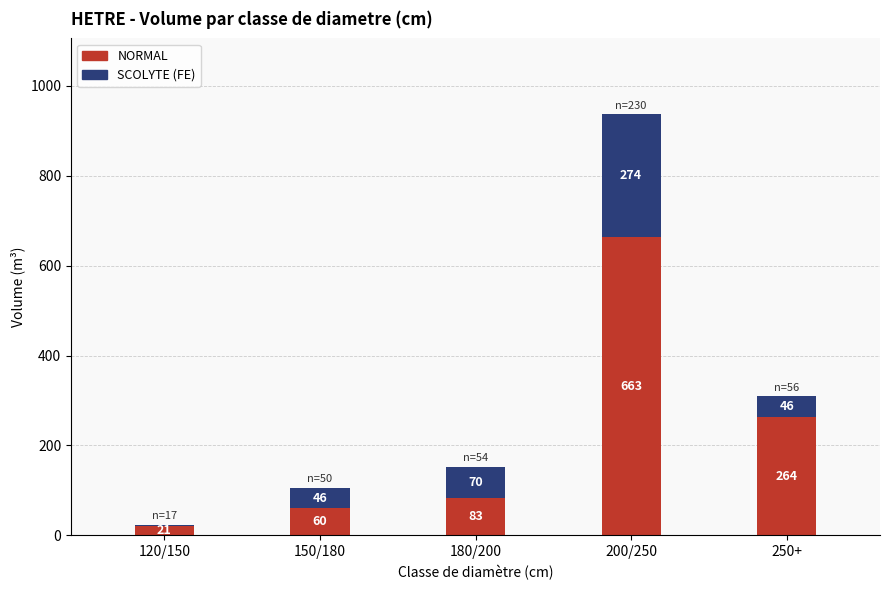

The NORMAL series shows 114.4 at 250+. True or false?

False